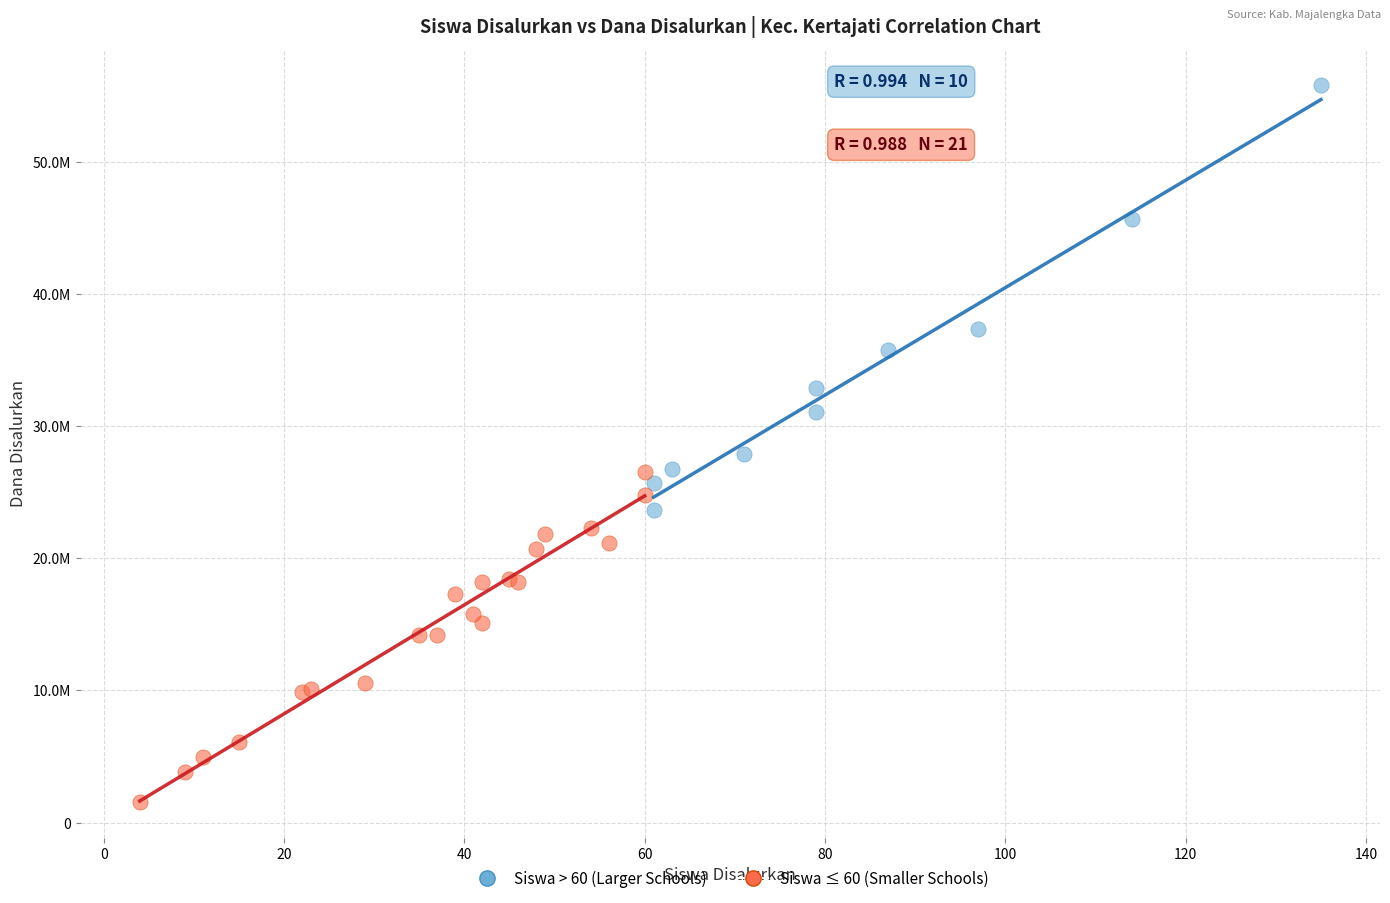

Which series has the largest Y range (max minus min)?

Siswa > 60 (Larger Schools)